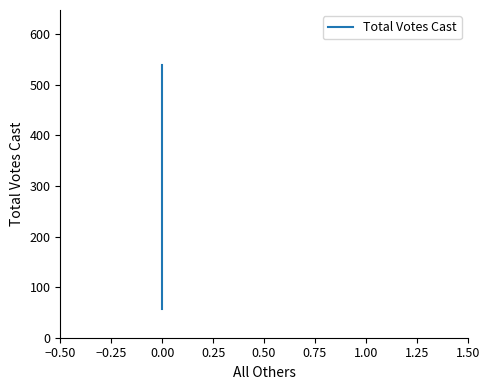

How many distinct data groups are displayed?

1